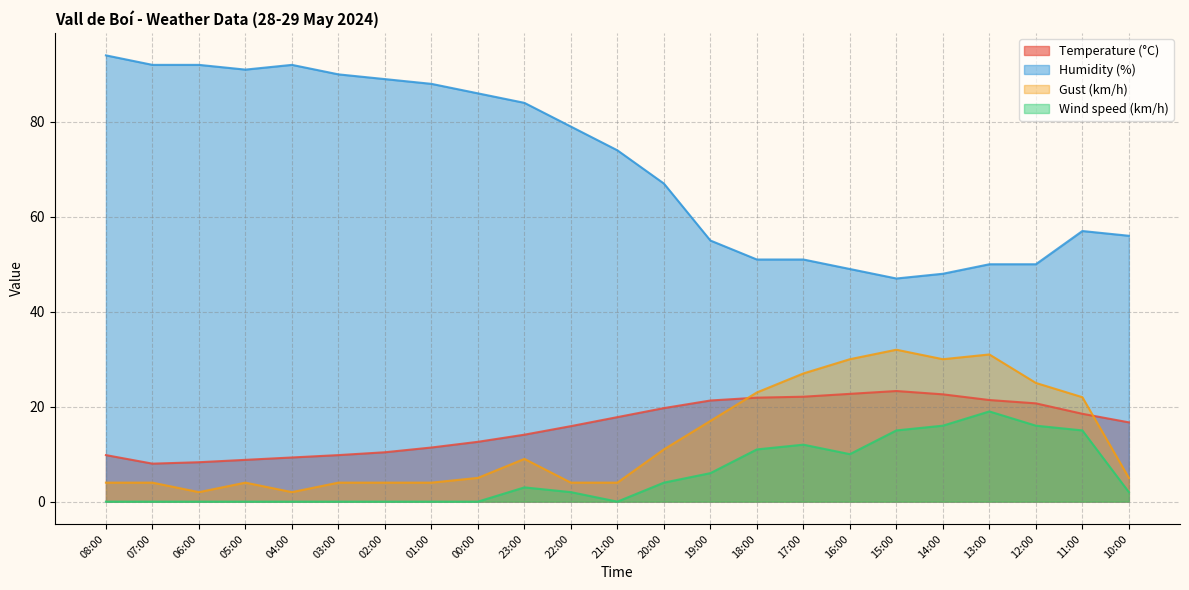

What is the difference between the second highest and second lowest values in the Wind speed (km/h) series?

16.0